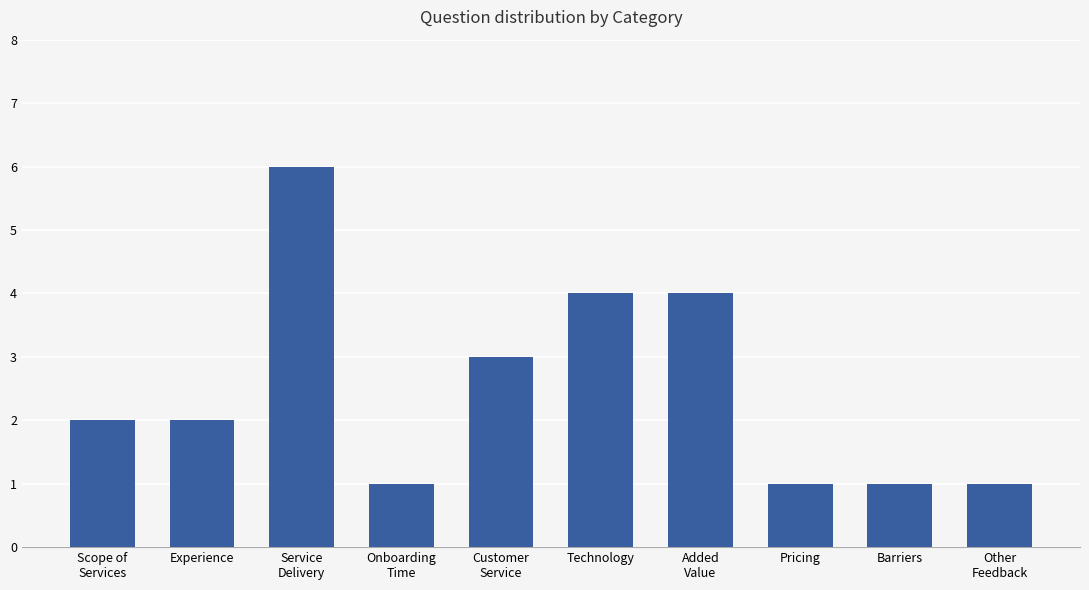

True or false: the data shows 9 at Service
Delivery.

False